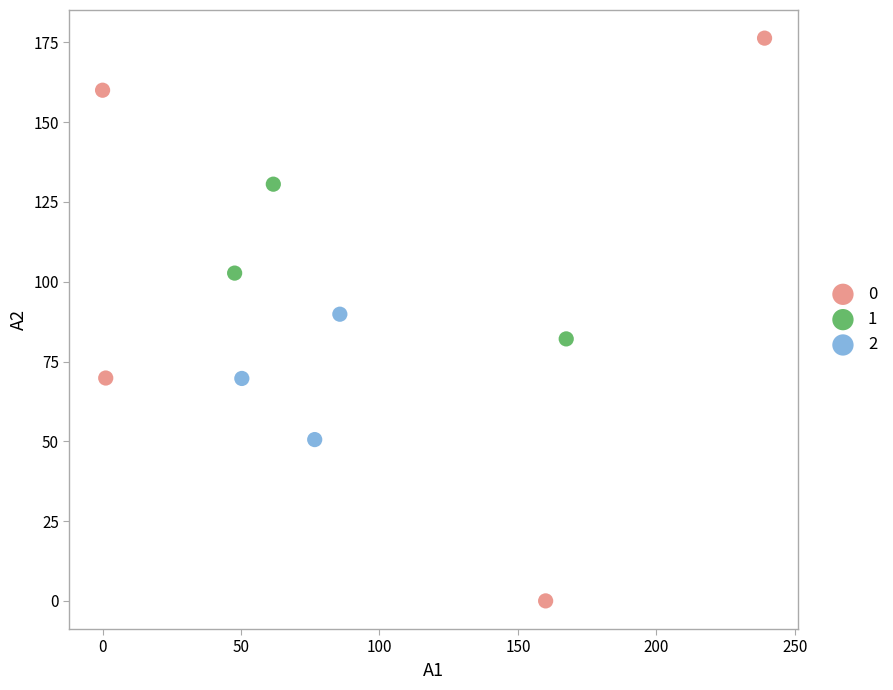

What are all the series names shown in the legend?

0, 1, 2